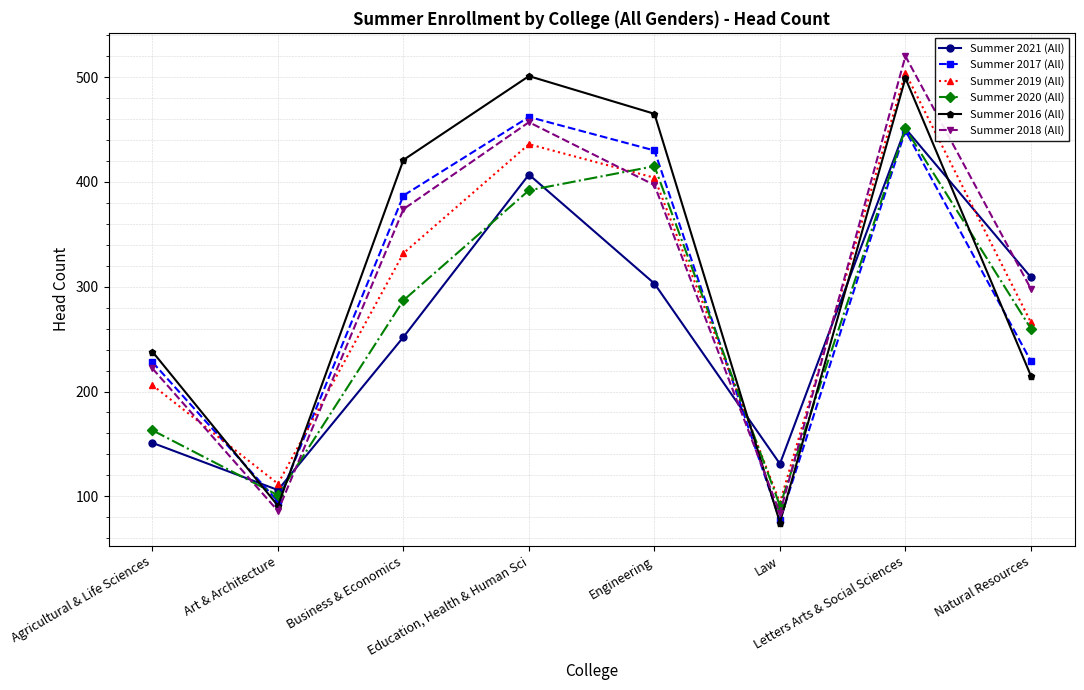

The value of Summer 2017 (All) at Agricultural & Life Sciences is 228. True or false?

True